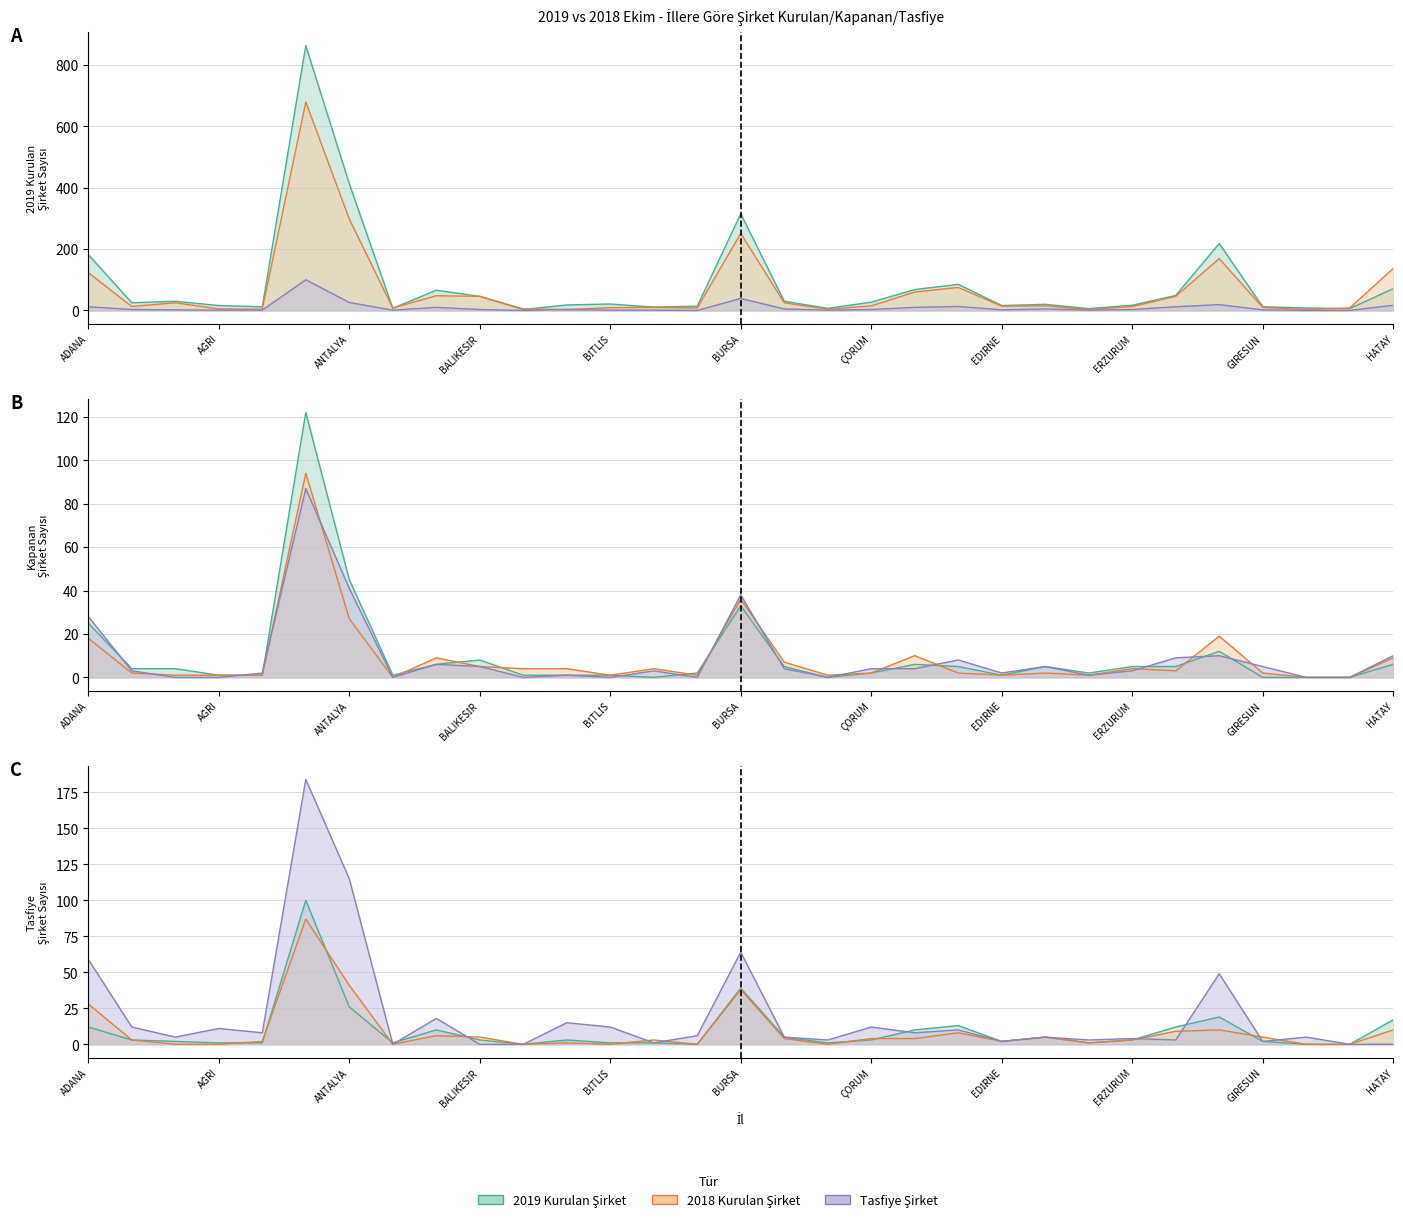

True or false: 2018 Kapanan Şirket and 2018 Tasfiye Şirket cross at least once.

True